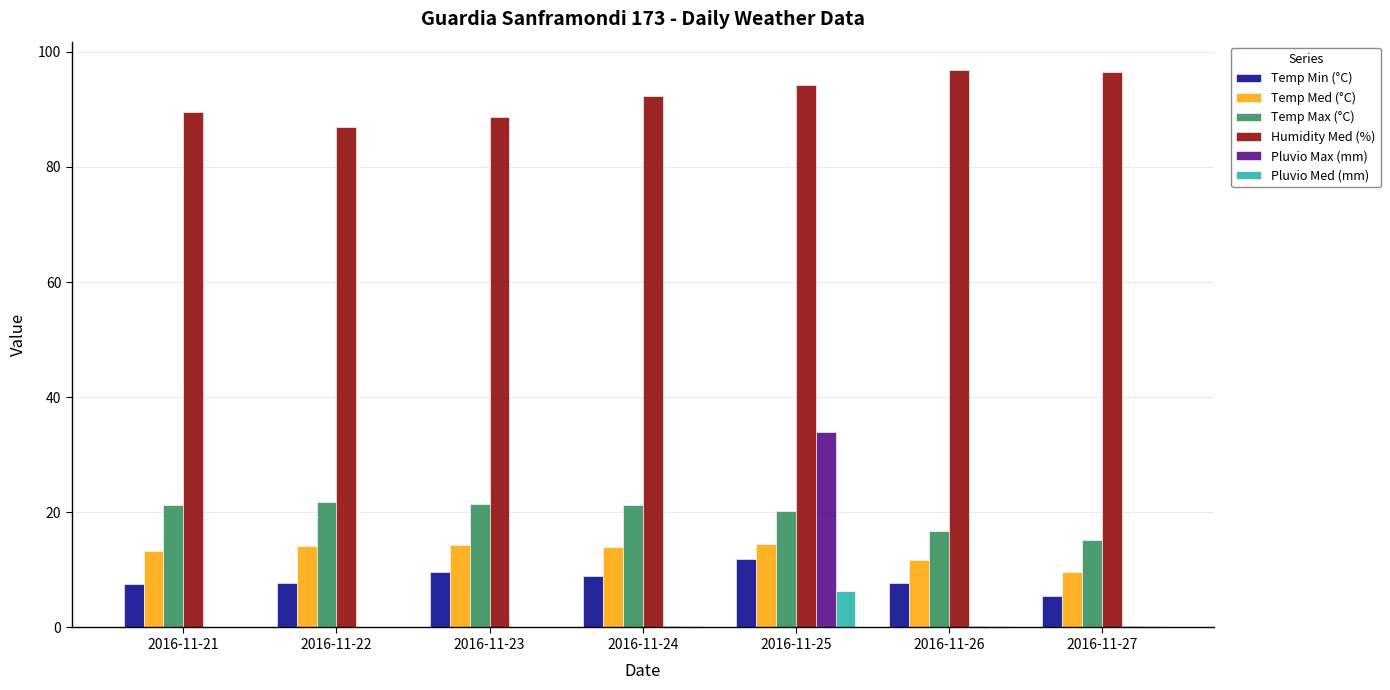

Does the chart contain stacked bars?

No